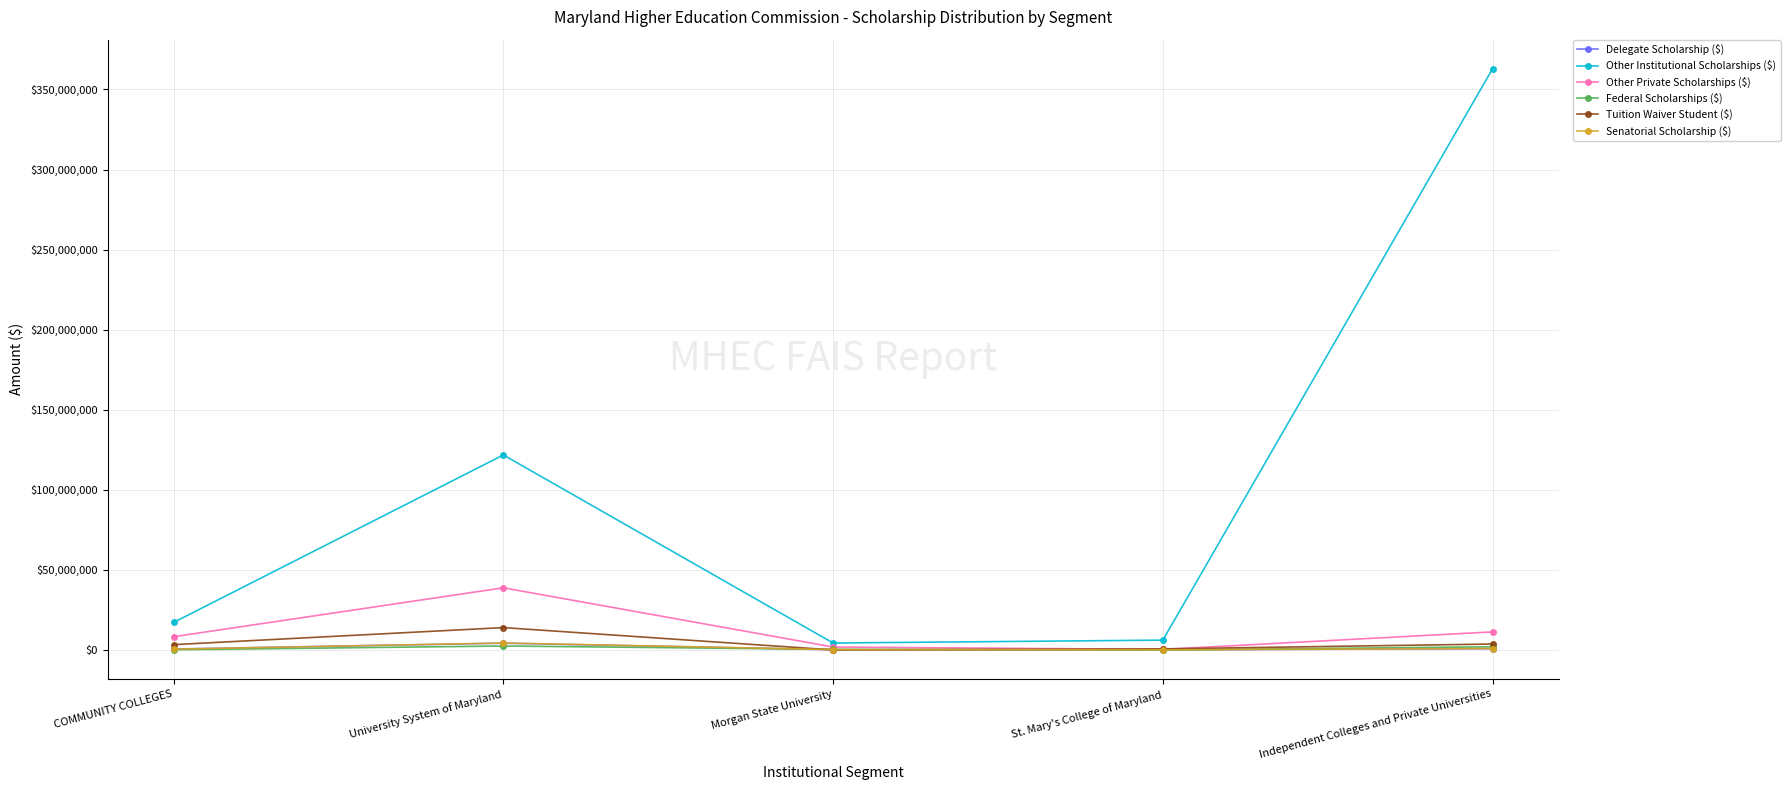

What is the greatest value displayed?

362932508